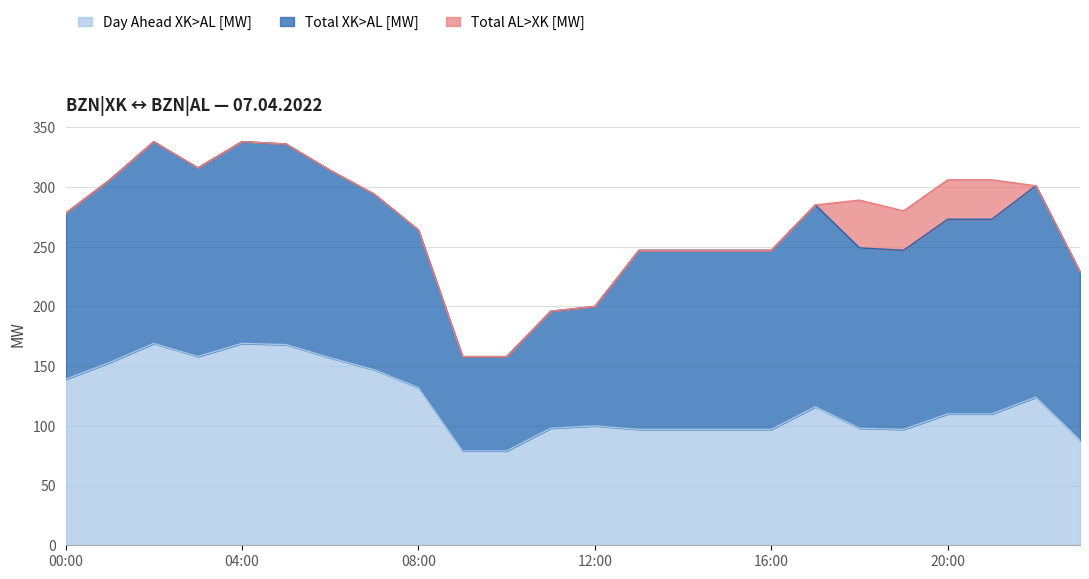

What are all the series names shown in the legend?

Day Ahead XK>AL [MW], Total XK>AL [MW], Total AL>XK [MW]